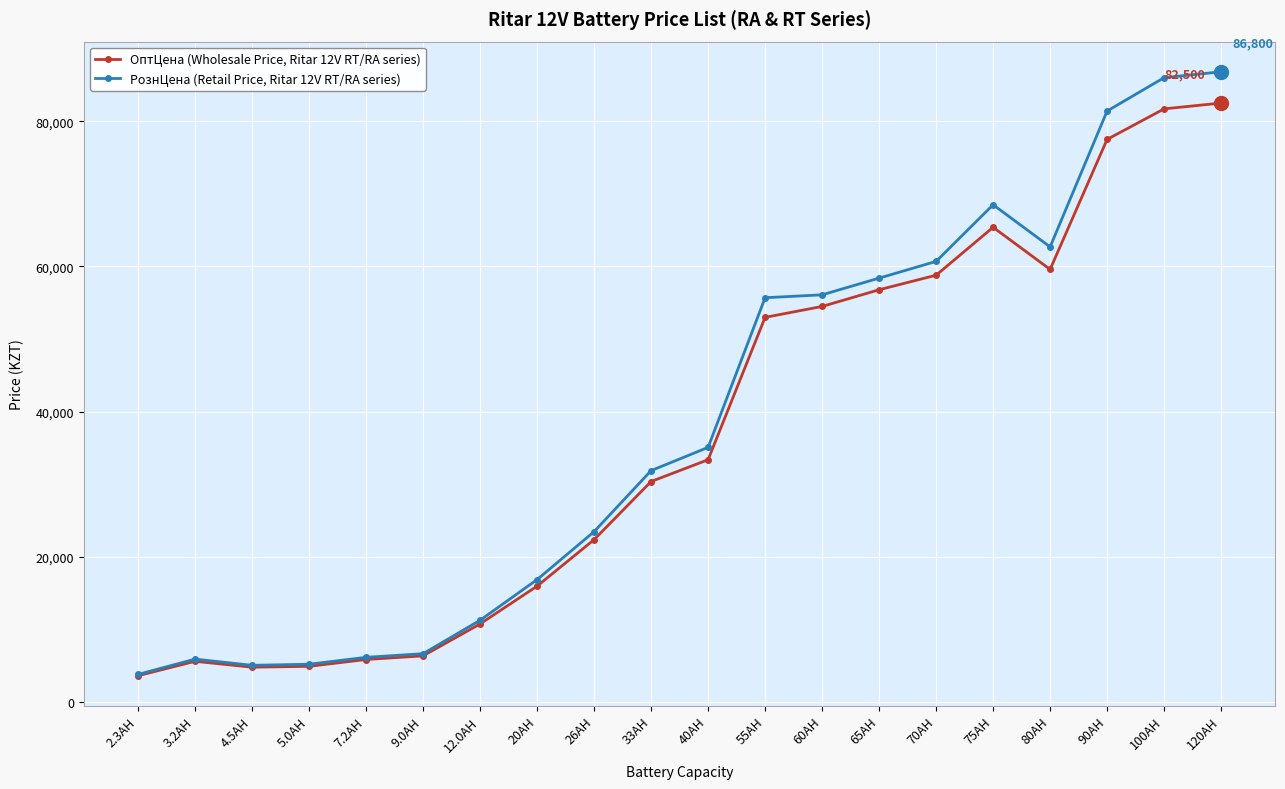

Which series has the largest range (max minus min)?

РознЦена (Retail Price, Ritar 12V RT/RA series)